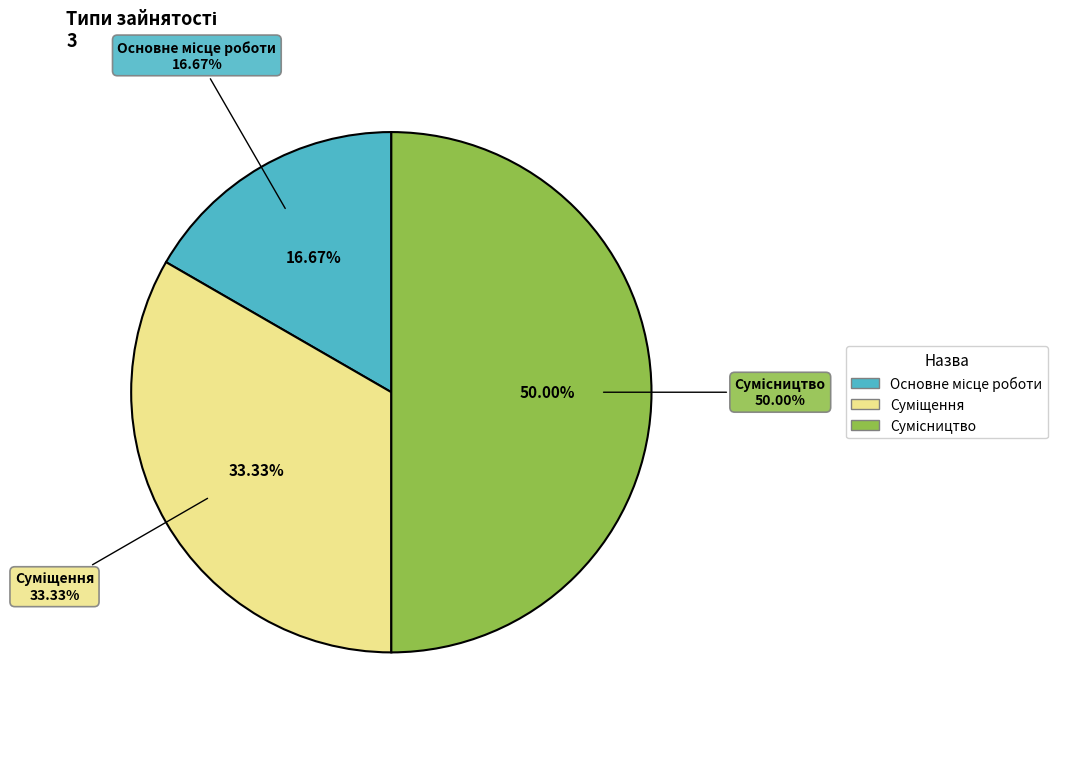

To the nearest percent, what percentage of the pie is Сумісництво?

50%